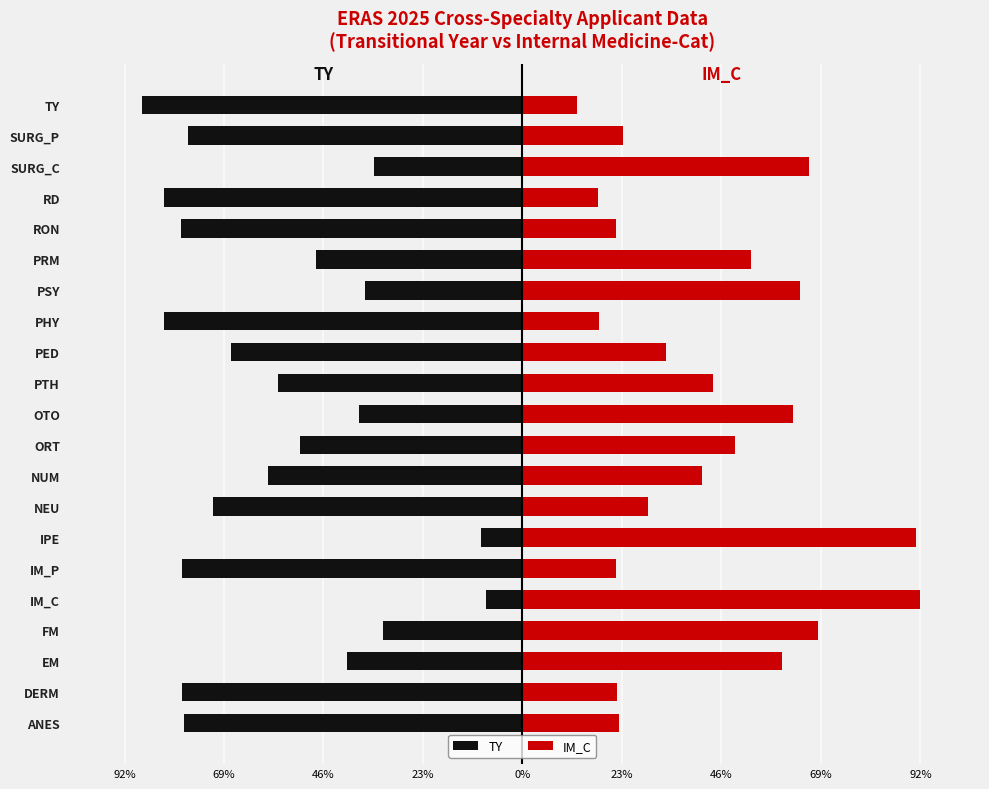

Rank the series by their maximum value, from highest to lowest.

IM_C, TY